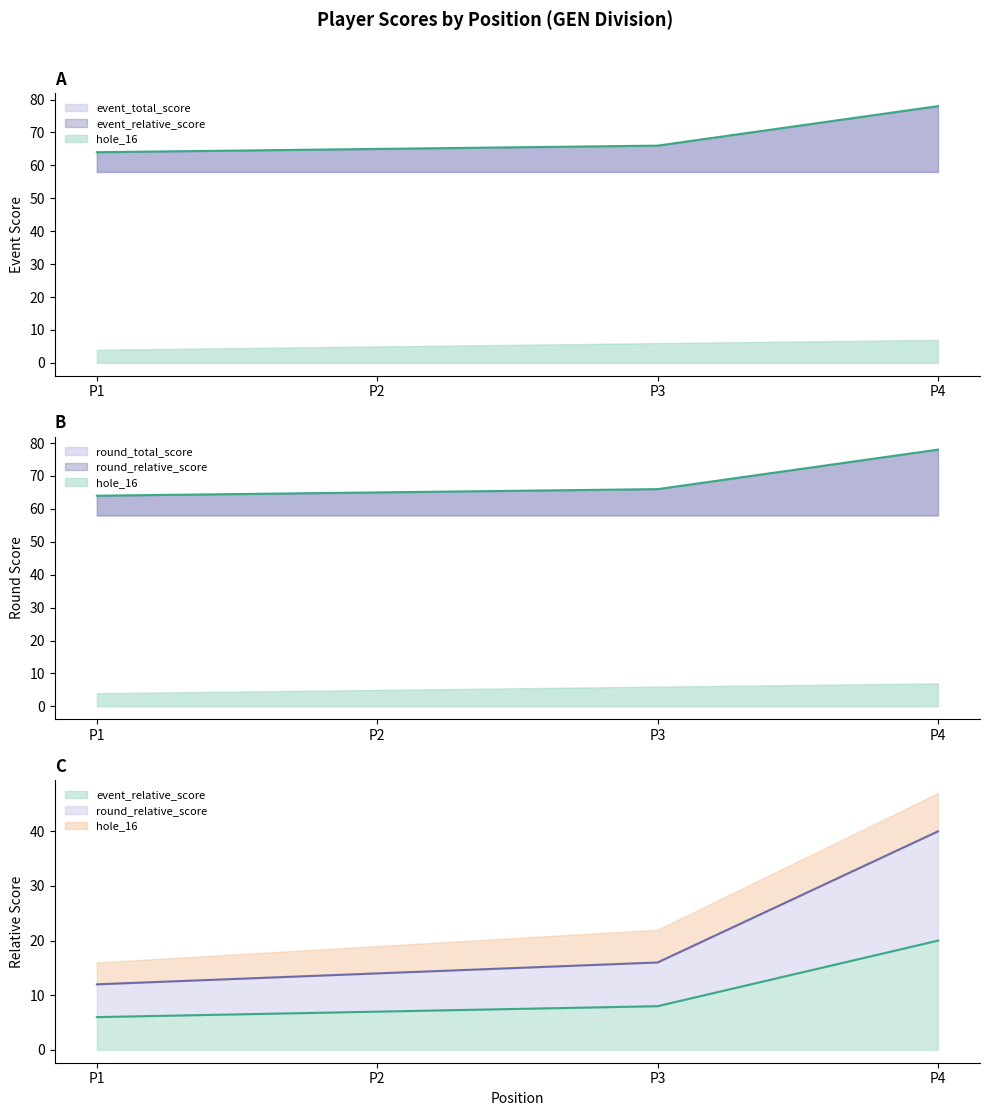

Which series has the largest total across all categories?

event_relative_score